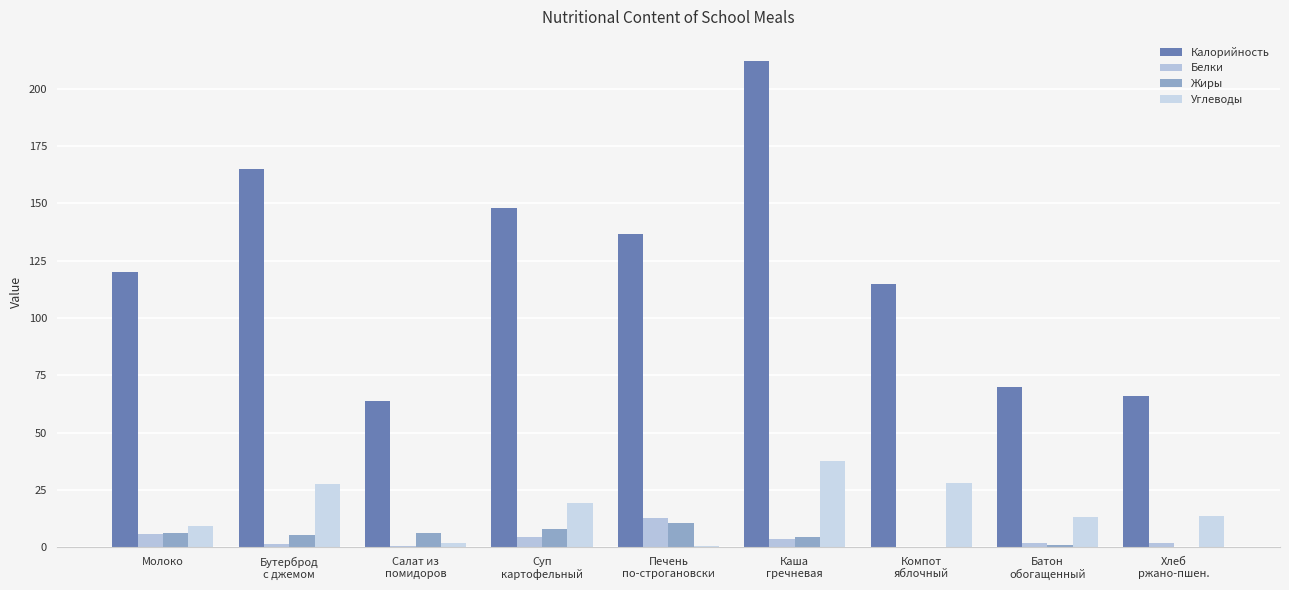

Count the number of categories in the chart.

9